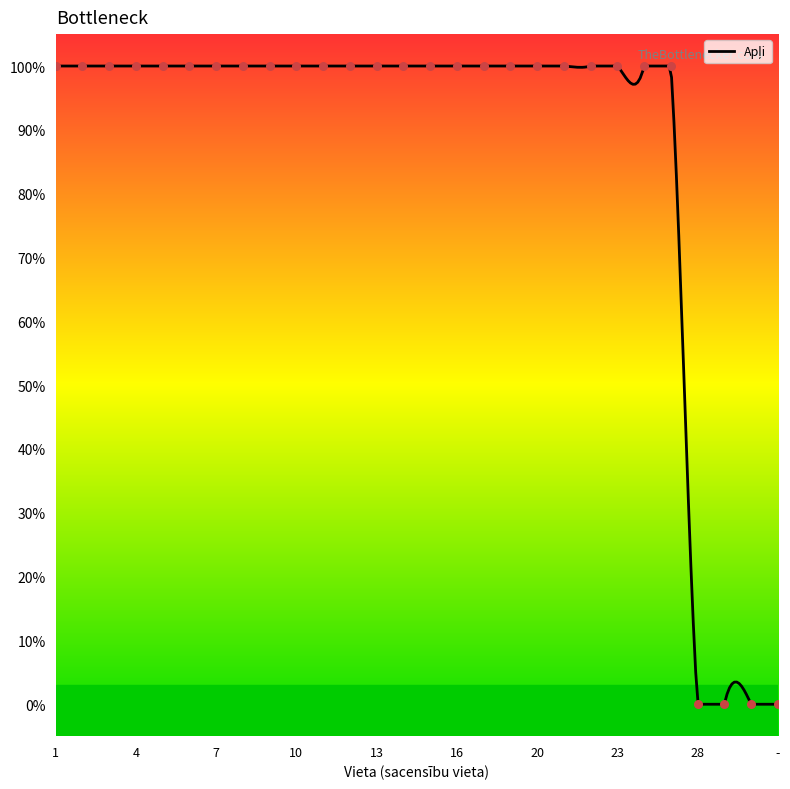

Approximately how many times larger is the value at 4 compared to 12?

1.0